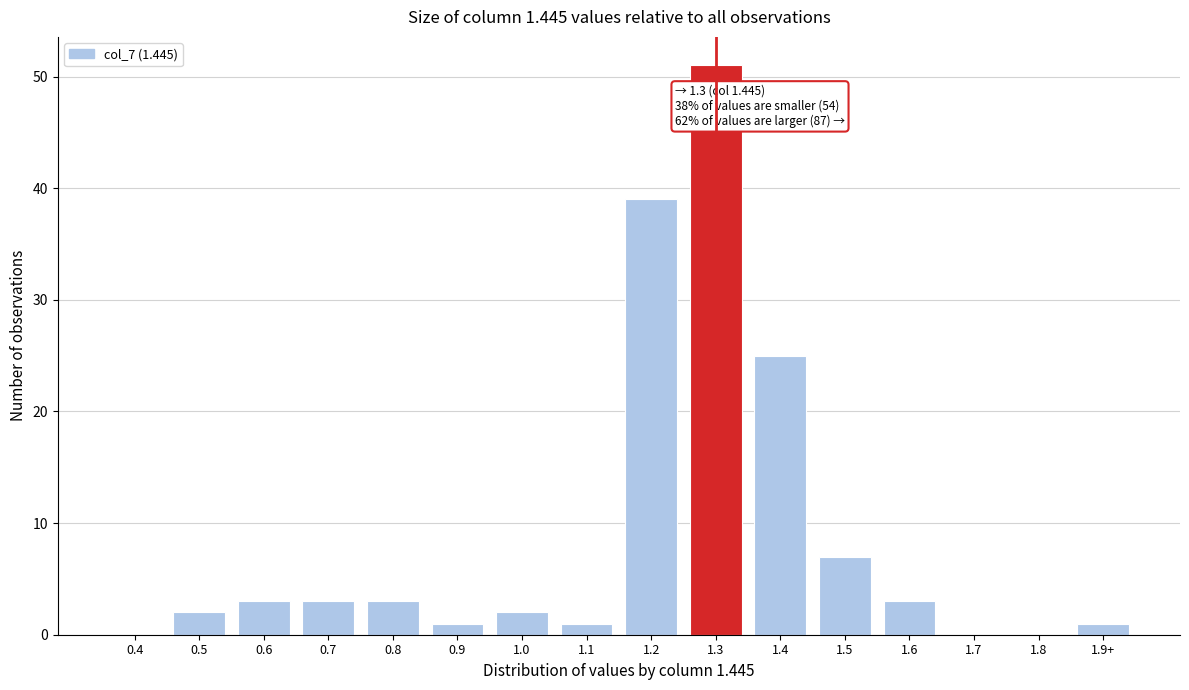

Reading left to right, transcribe all the data shown in this chart.

0.4=0	0.5=2	0.6=3	0.7=3	0.8=3	0.9=1	1.0=2	1.1=1	1.2=39	1.3=51	1.4=25	1.5=7	1.6=3	1.7=0	1.8=0	1.9+=1